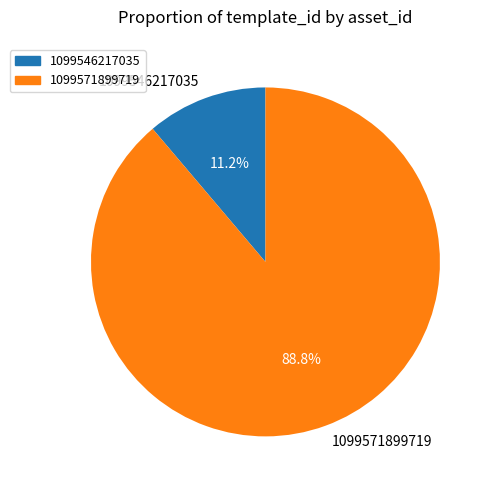

Count the number of slices in the pie.

2